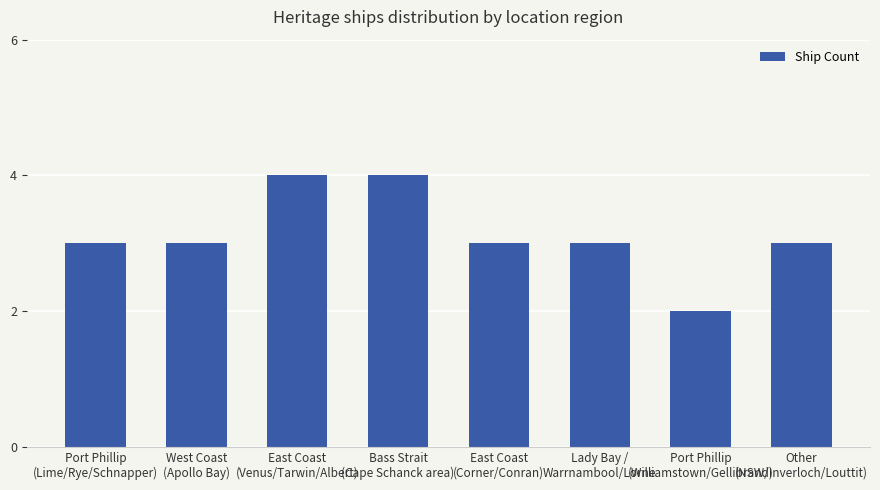

What is the sum of all values?

25